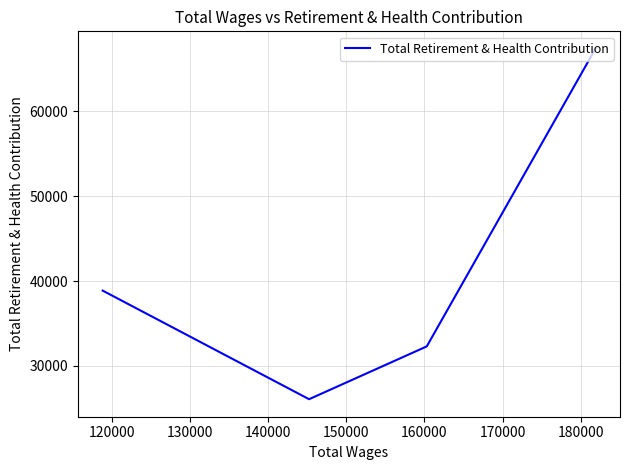

How many interior local valleys (lower than both neighbors) does the data have?

1